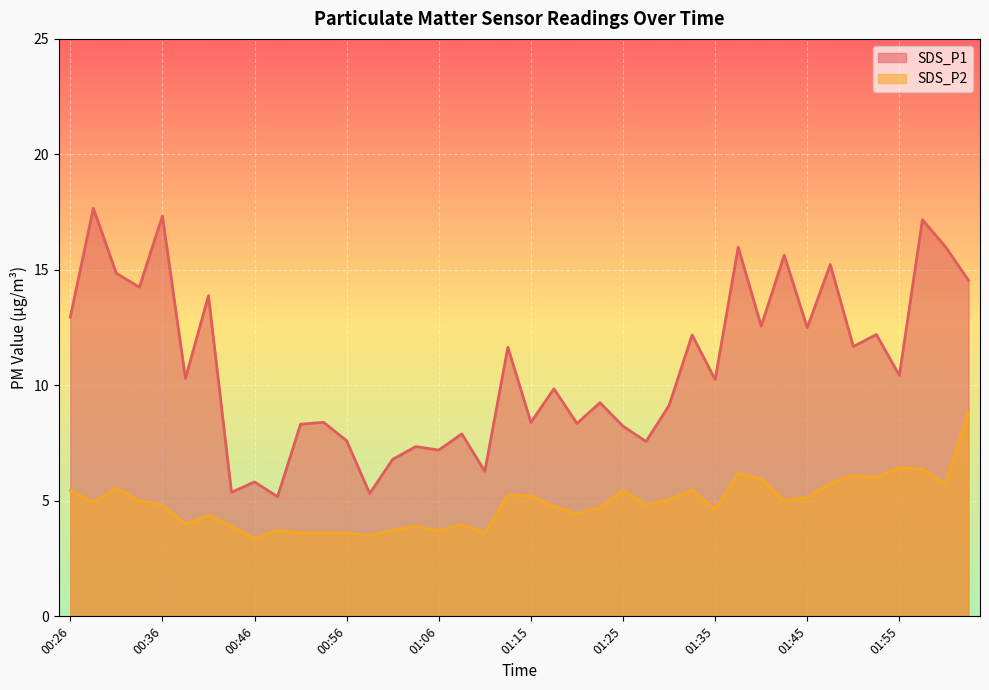

What is the label of the 27th point from the right?

00:58